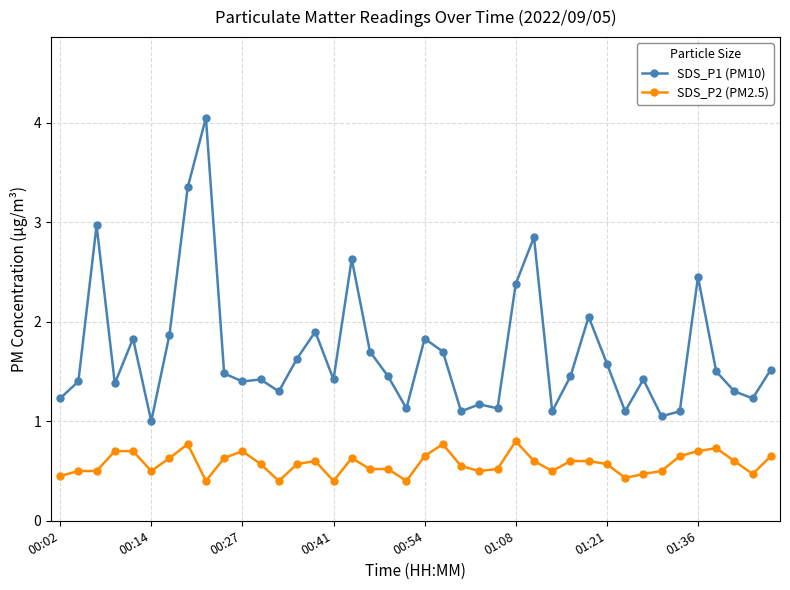

What is the value of the SDS_P2 (PM2.5) point at the 13th from the left?

0.4